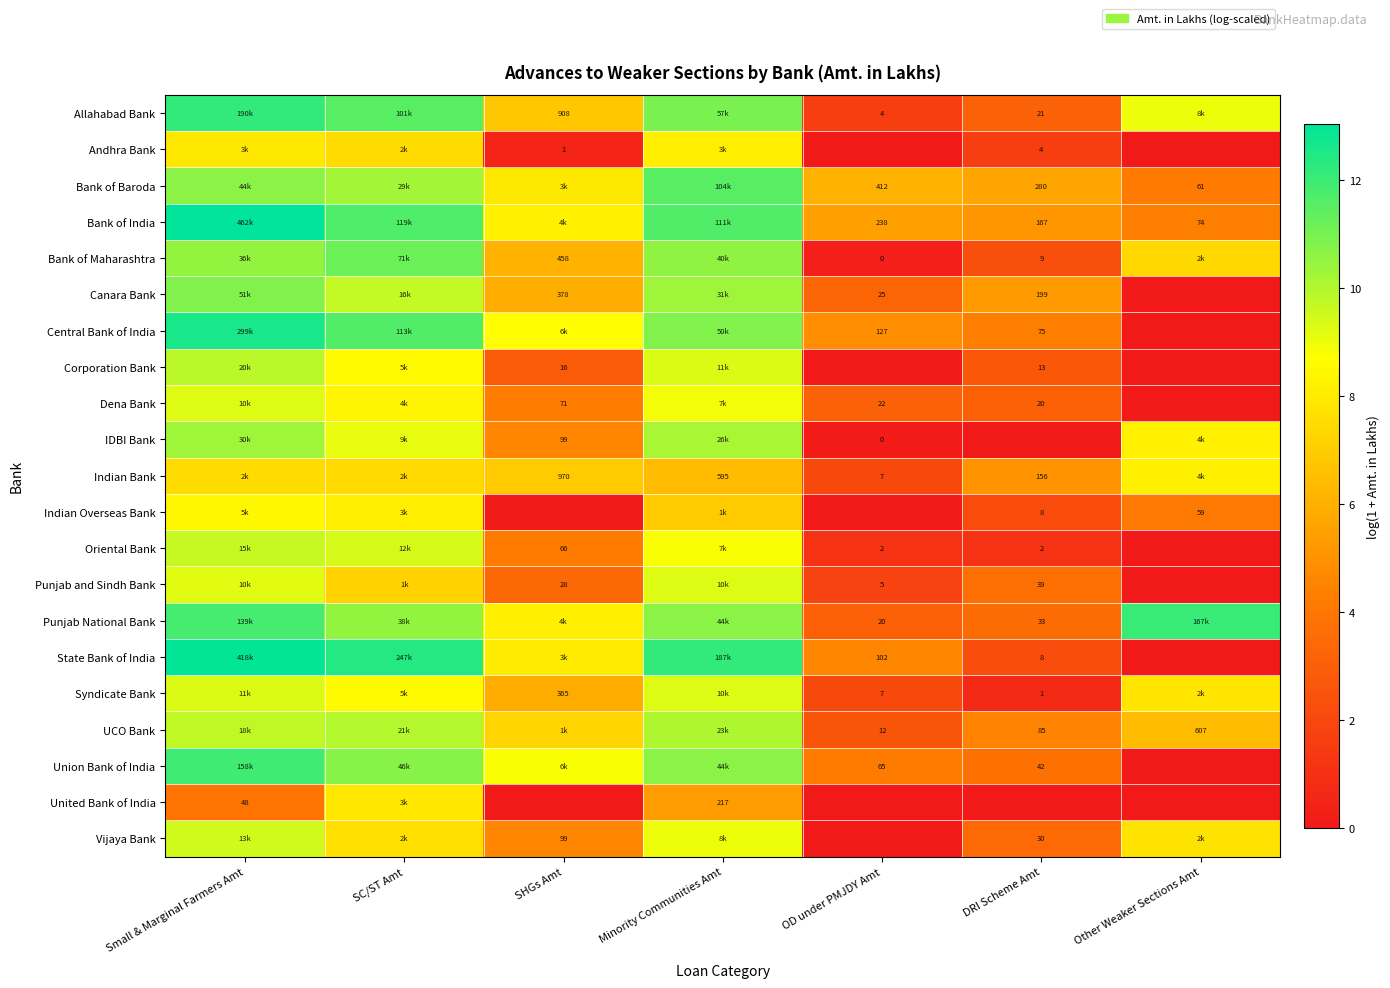

Which category has the highest value in the Corporation Bank series?

Small & Marginal Farmers Amt